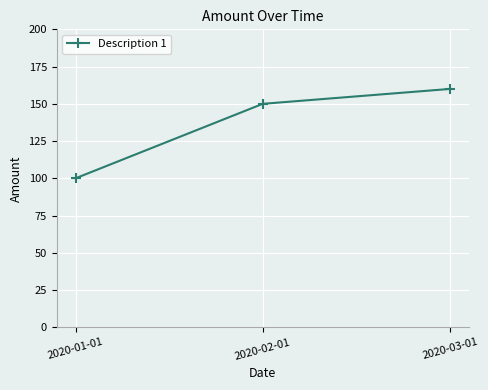

How many distinct data groups are displayed?

1